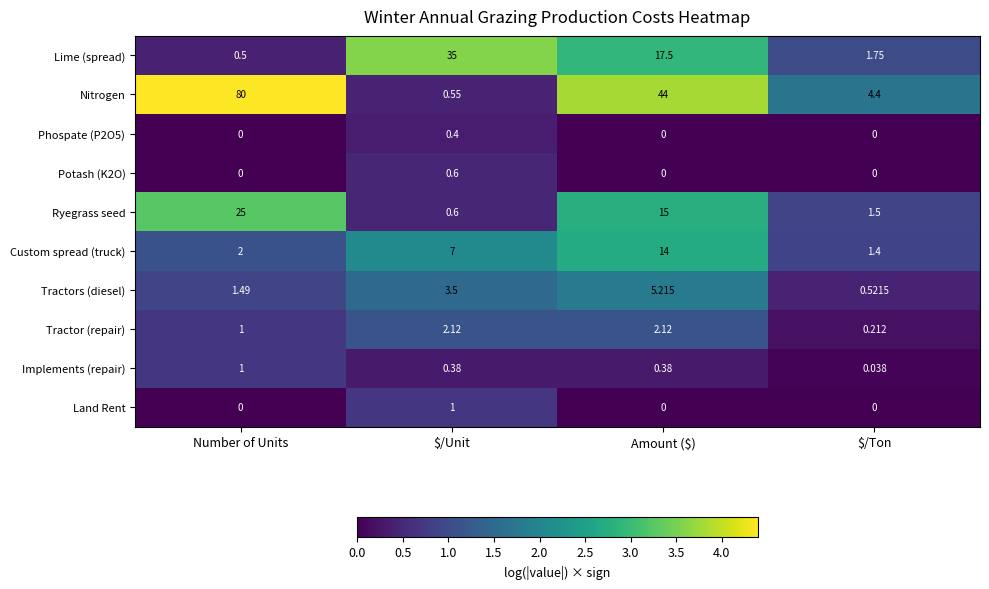

Which series has the largest range (max minus min)?

Nitrogen